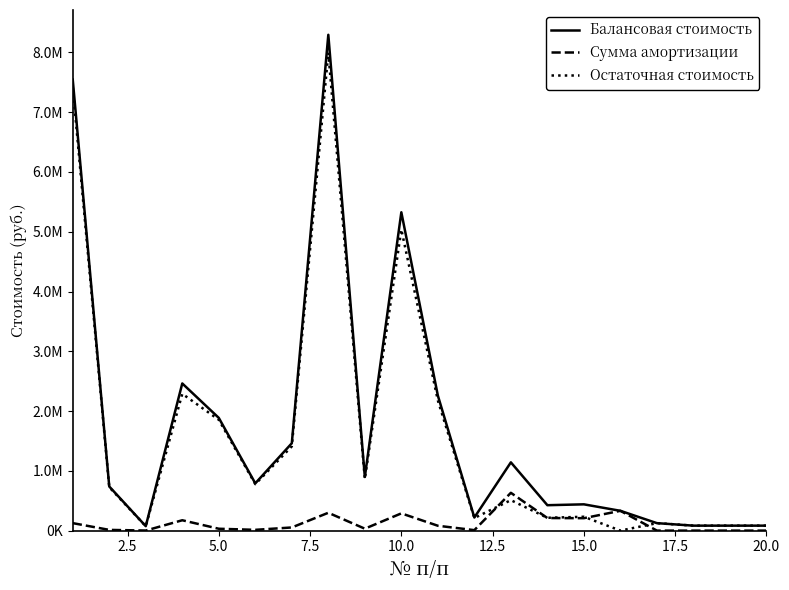

What are all the series names shown in the legend?

Балансовая стоимость, Сумма амортизации, Остаточная стоимость